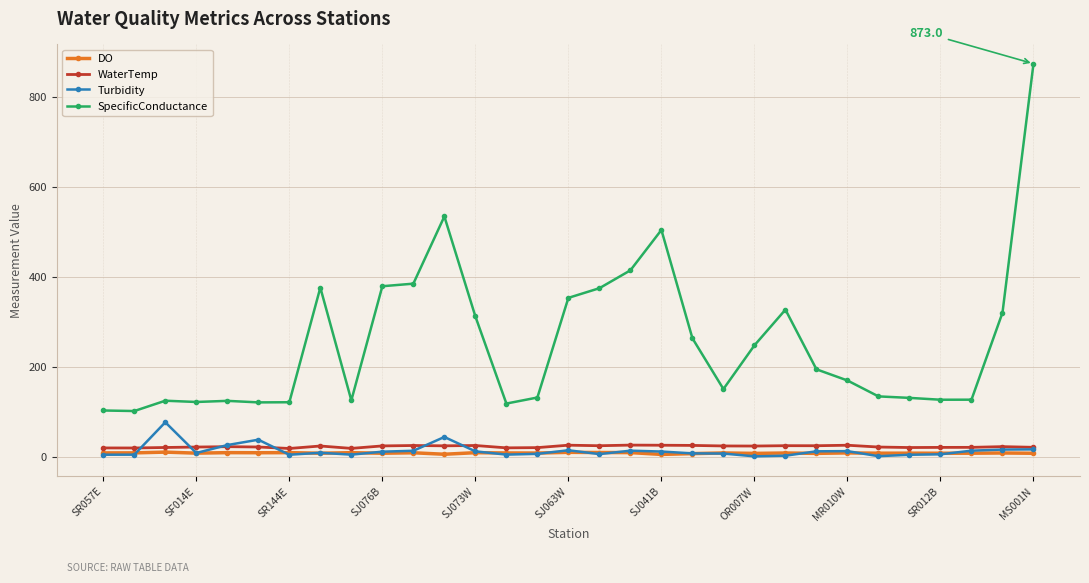

True or false: SpecificConductance and WaterTemp intersect in this chart.

False